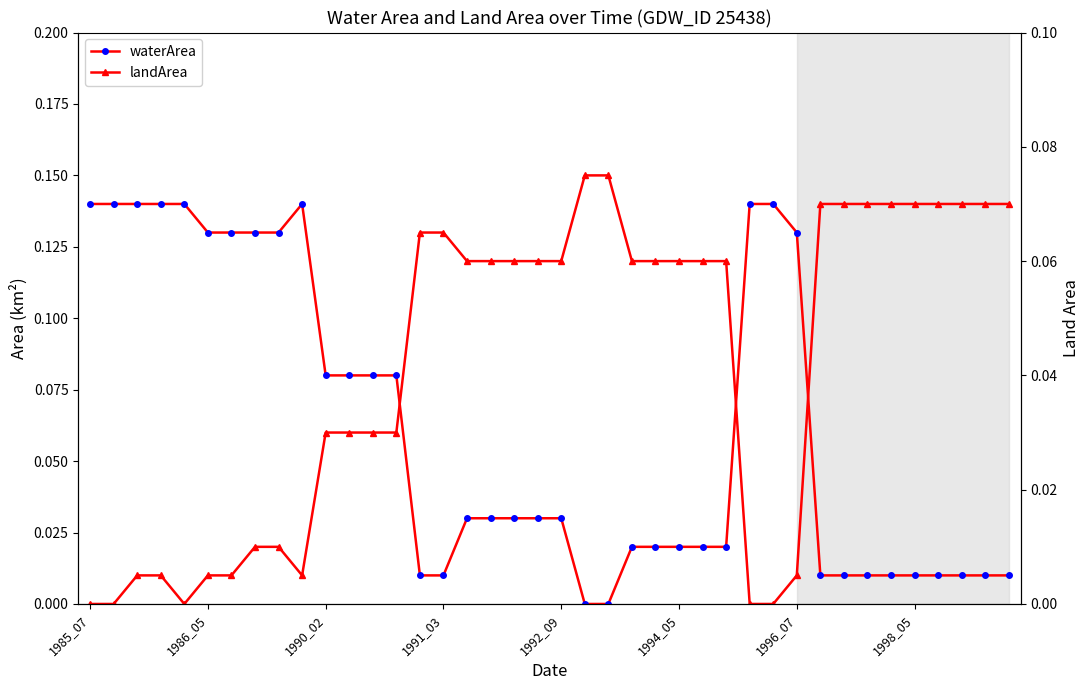

What value does the landArea series have at 36?

0.1